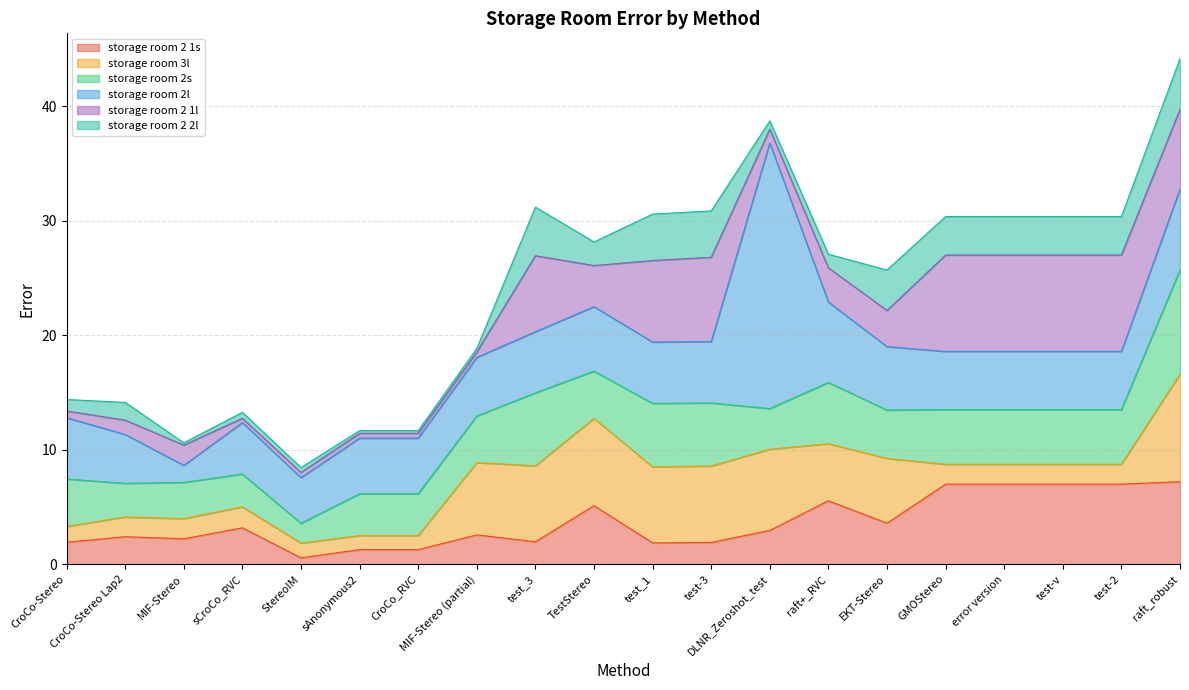

The storage room 2s series shows 1.6 at CroCo_RVC. True or false?

False